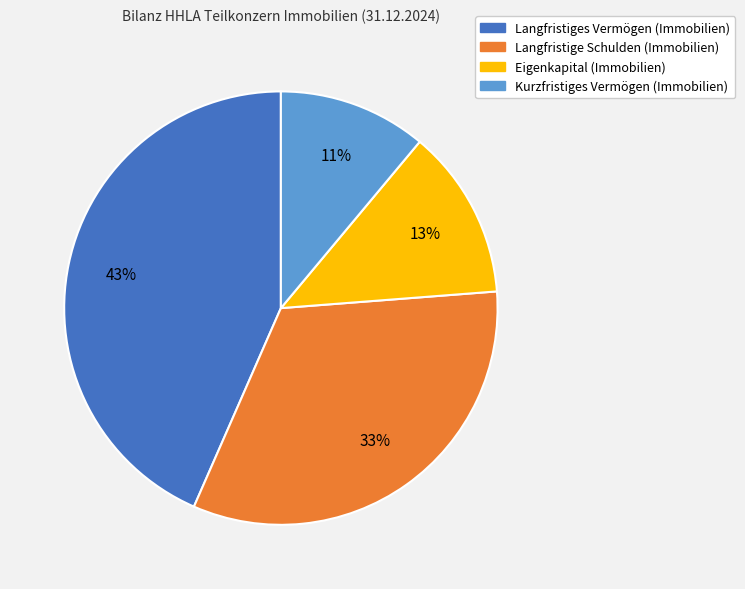

Is there any slice that represents more than half of the pie?

No